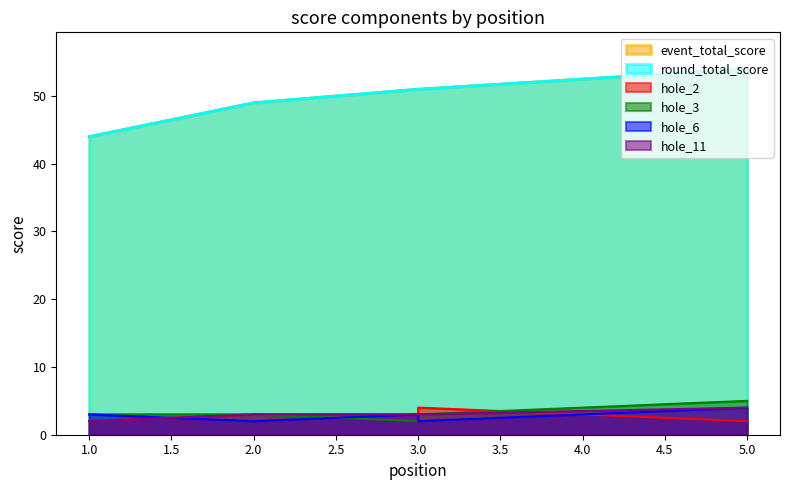

What is the average value of the hole_6 series?

3